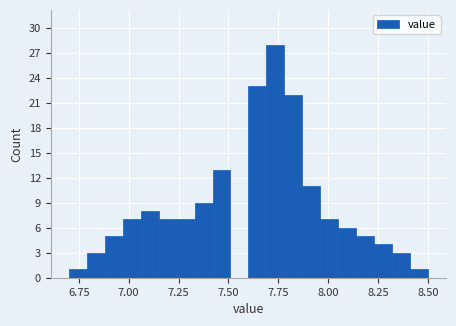

Around what value on the x-axis is the tallest bar? Give the approximate position of its centre, as read against the axis.

7.75